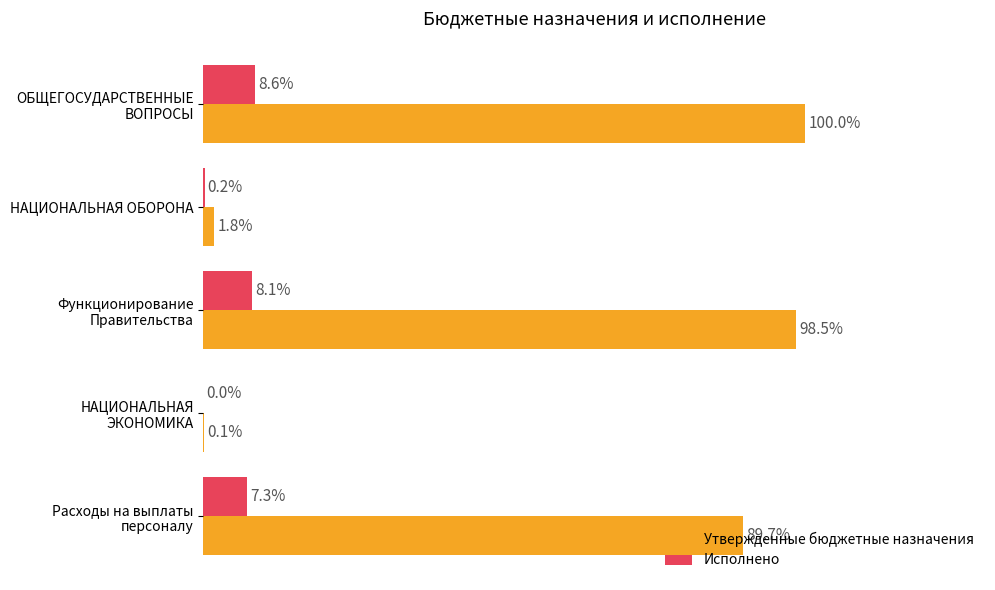

At which category is the sum across all series the highest?

ОБЩЕГОСУДАРСТВЕННЫЕ ВОПРОСЫ